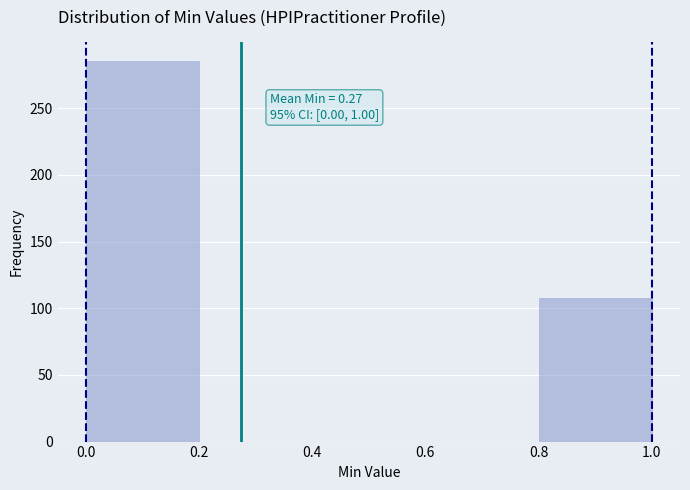

Over which range of the x-axis is the bar tallest?

0.0 to 0.2